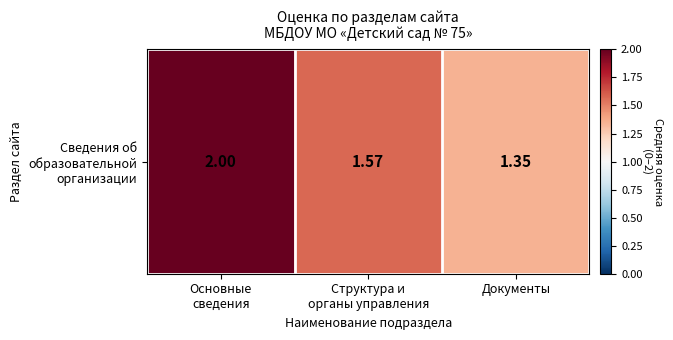

What is the ratio of the value at Документы to the value at Основные
сведения?

0.7